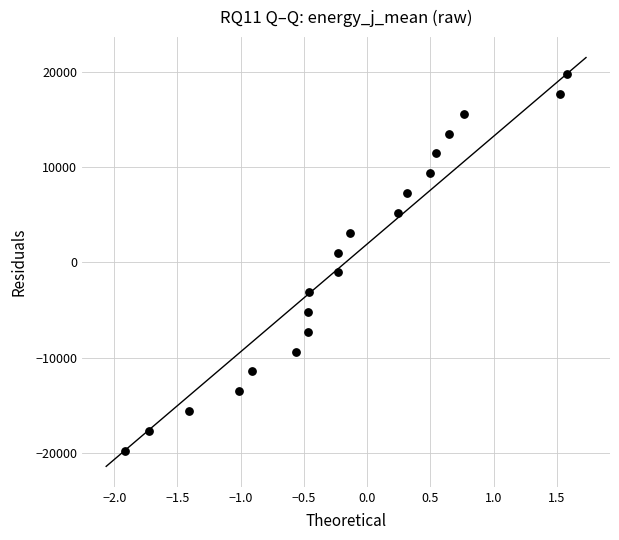

List the coordinates of all points as (X, Y) pairs, reading left to right.

(-1.9, -19770.1)  (-1.7, -17689.0)  (-1.4, -15608.0)  (-1.0, -13526.9)  (-0.9, -11445.9)  (-0.6, -9364.8)  (-0.5, -7283.7)  (-0.5, -5202.7)  (-0.5, -3121.6)  (-0.2, -1040.5)  (-0.2, 1040.5)  (-0.1, 3121.6)  (0.2, 5202.7)  (0.3, 7283.7)  (0.5, 9364.8)  (0.5, 11445.9)  (0.6, 13526.9)  (0.8, 15608.0)  (1.5, 17689.0)  (1.6, 19770.1)